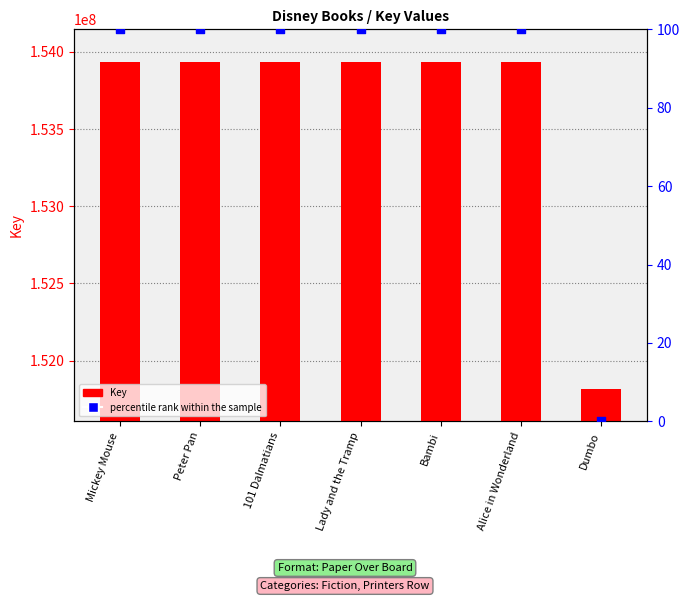

Which series reaches the minimum Y coordinate?

percentile rank within the sample